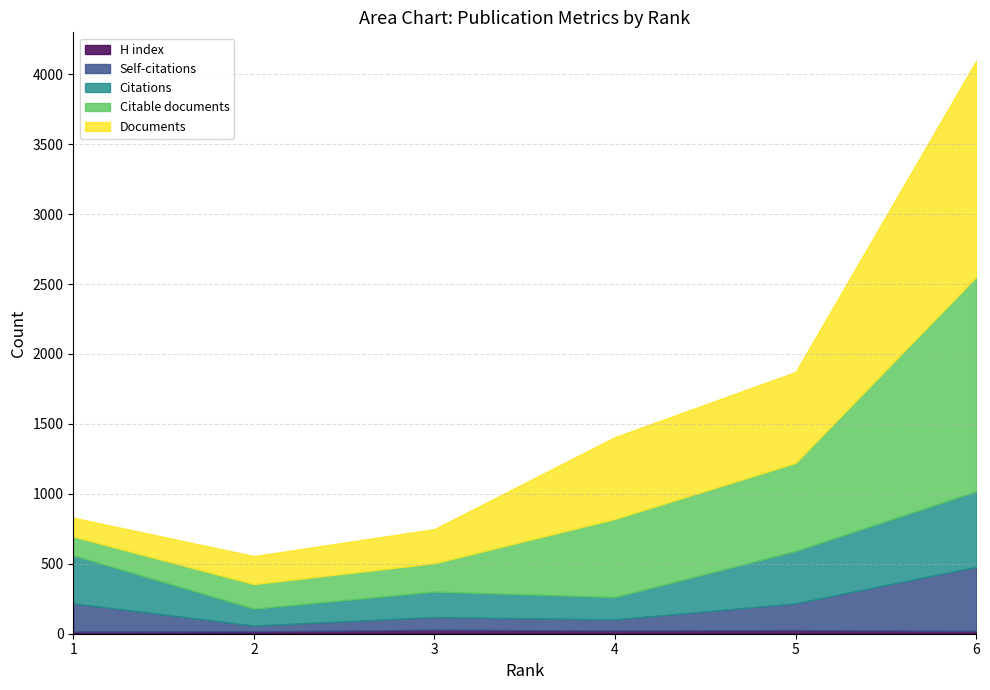

Is it true that Citations equals 614 at 1?

False